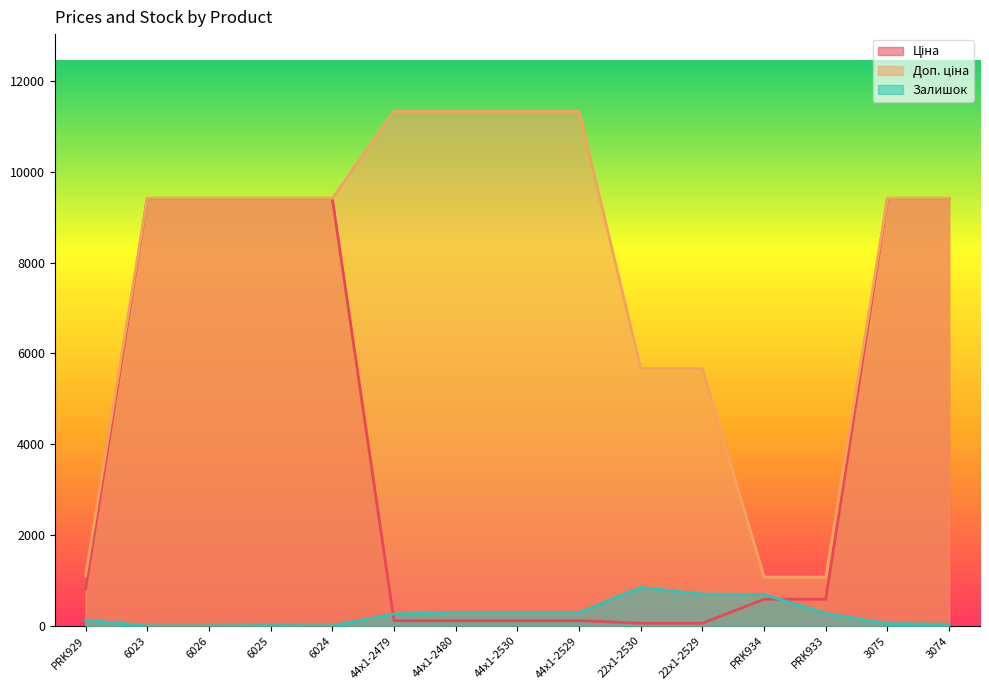

At which category is the sum across all series the highest?

3075